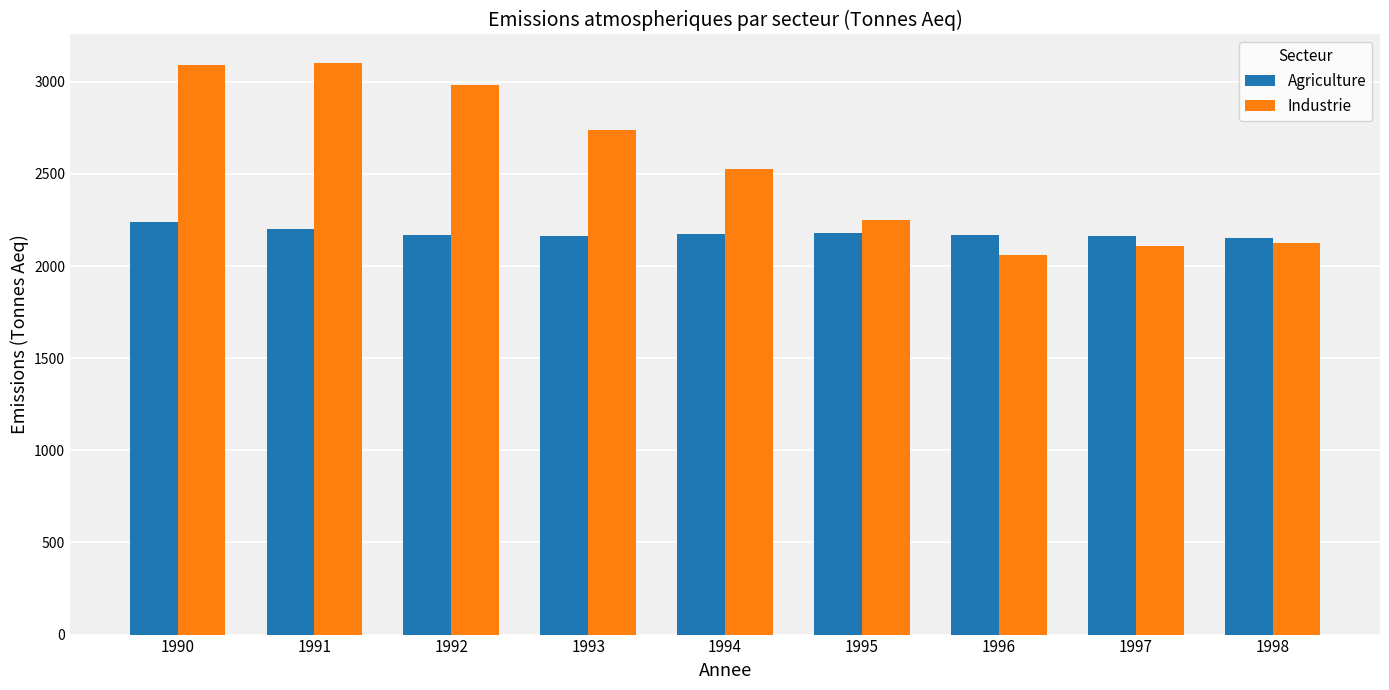

Rank the series at 1997 from lowest to highest value.

Industrie, Agriculture